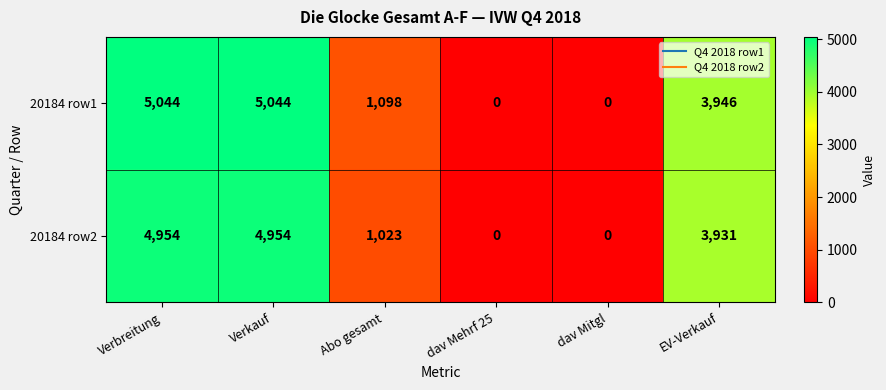

At which label does 20184 row2 first exceed 3931?

Verbreitung